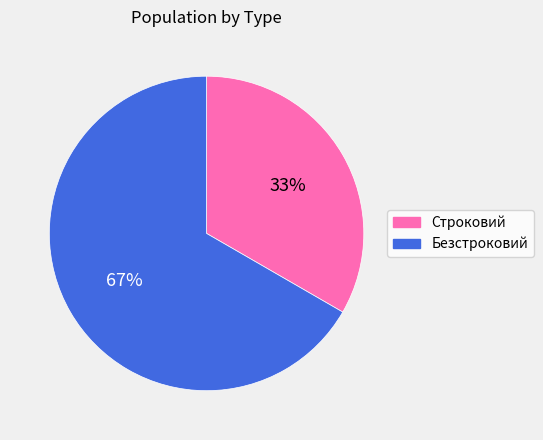

Count the number of slices in the pie.

2